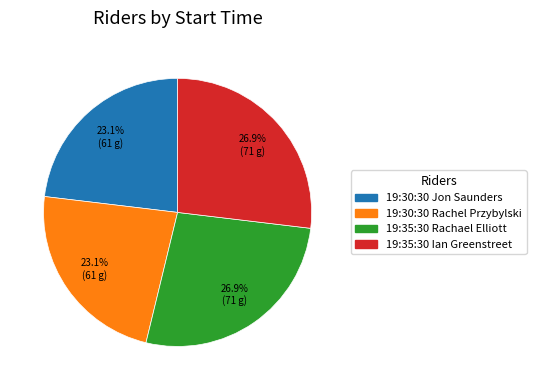

Is it true that 19:35:30 Rachael Elliott is 27% of the pie?

True